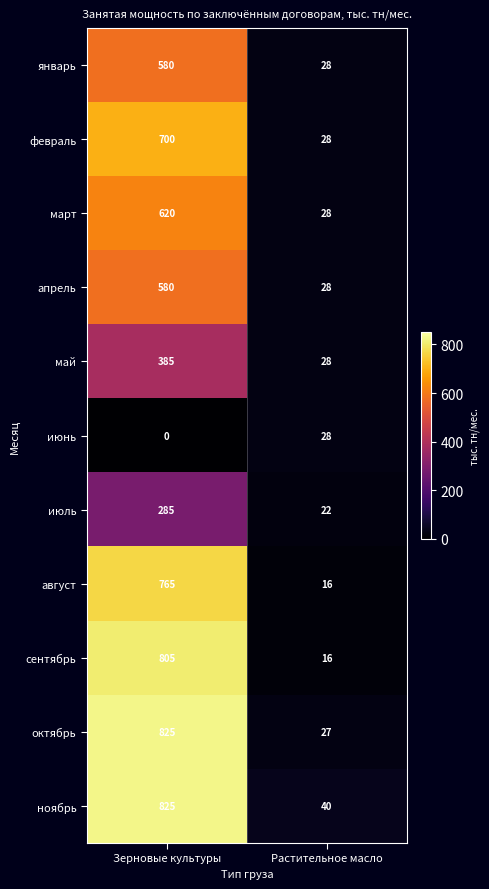

The июль series shows 22 at Растительное масло. True or false?

True